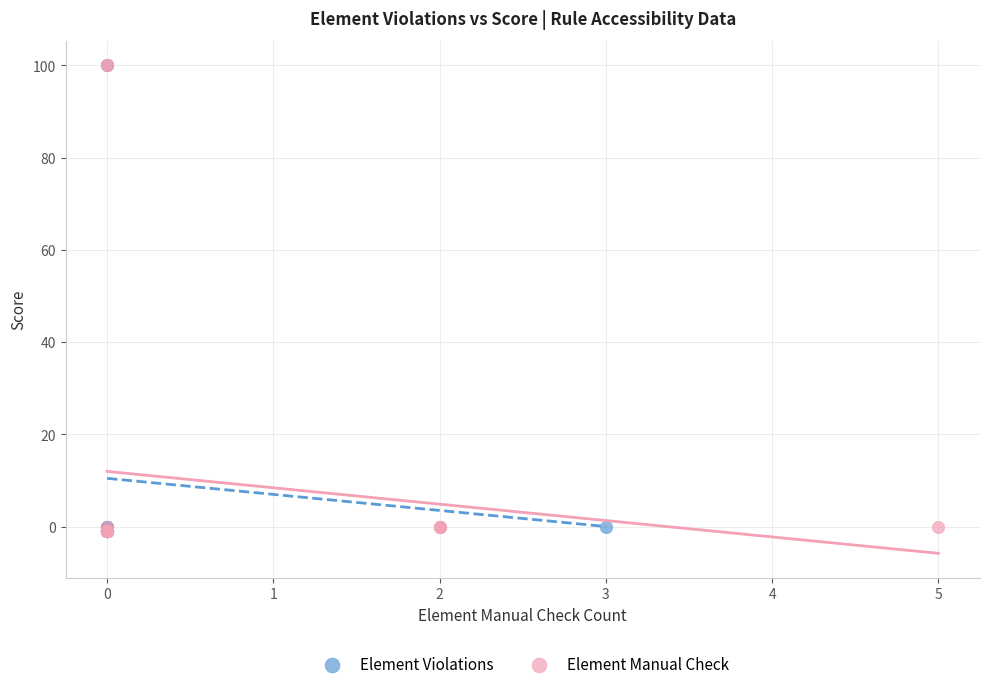

What are all the series names shown in the legend?

Element Violations, Element Manual Check